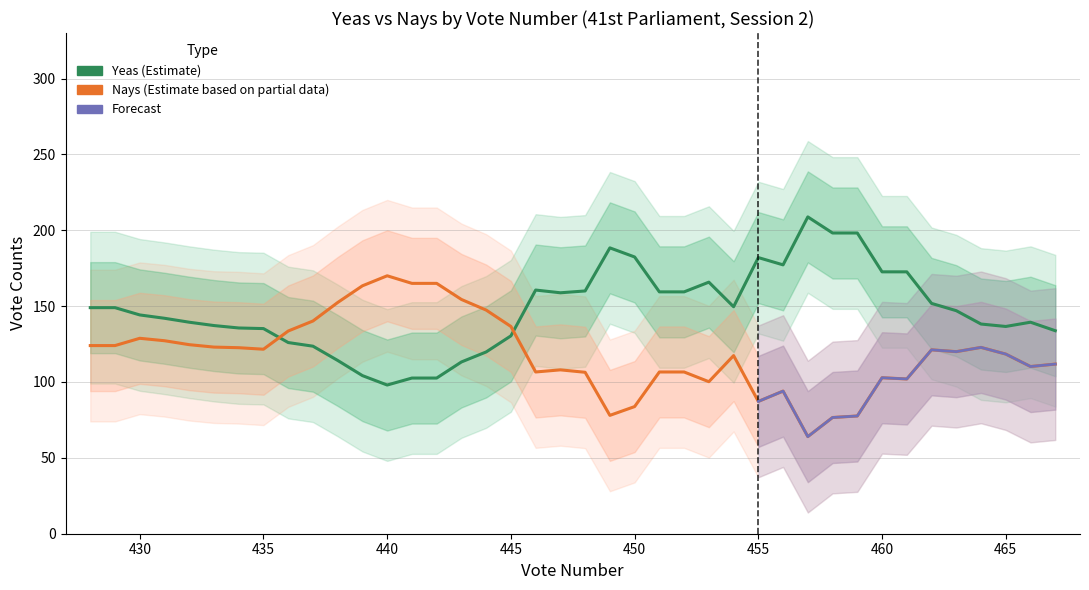

True or false: Yeas has more than 1 points higher than both neighbors.

True